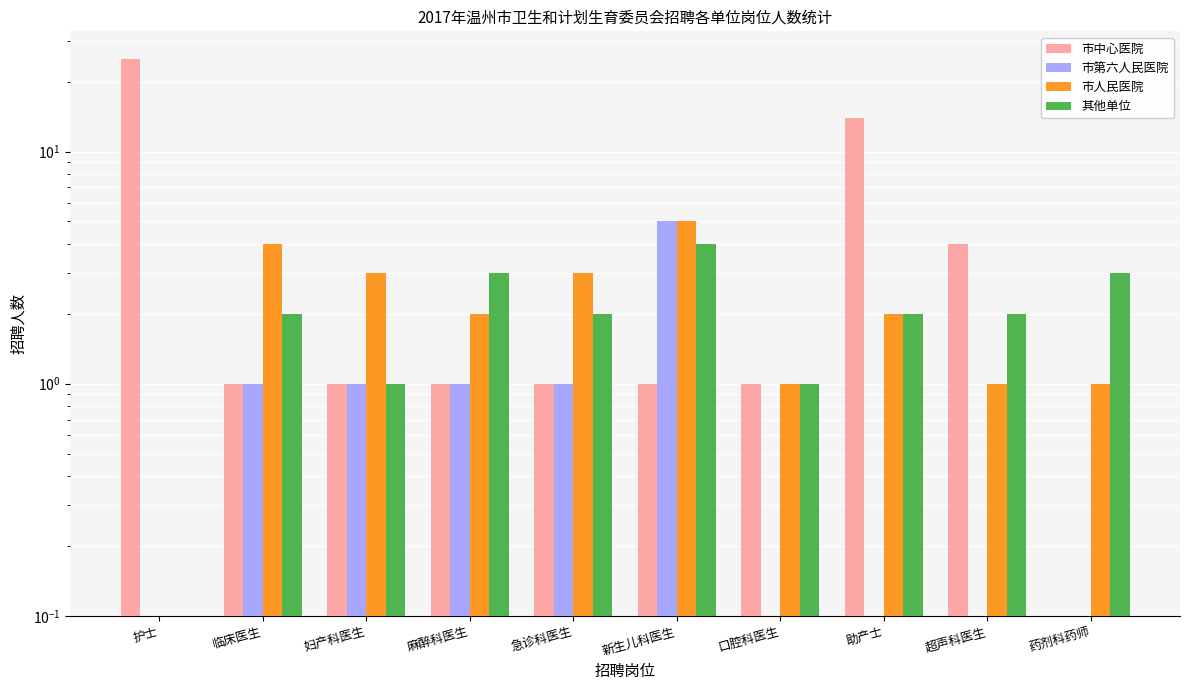

What are all the series names shown in the legend?

市中心医院, 市第六人民医院, 市人民医院, 其他单位